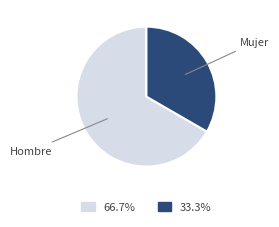

Combined, do Hombre and Mujer account for over 50%?

Yes